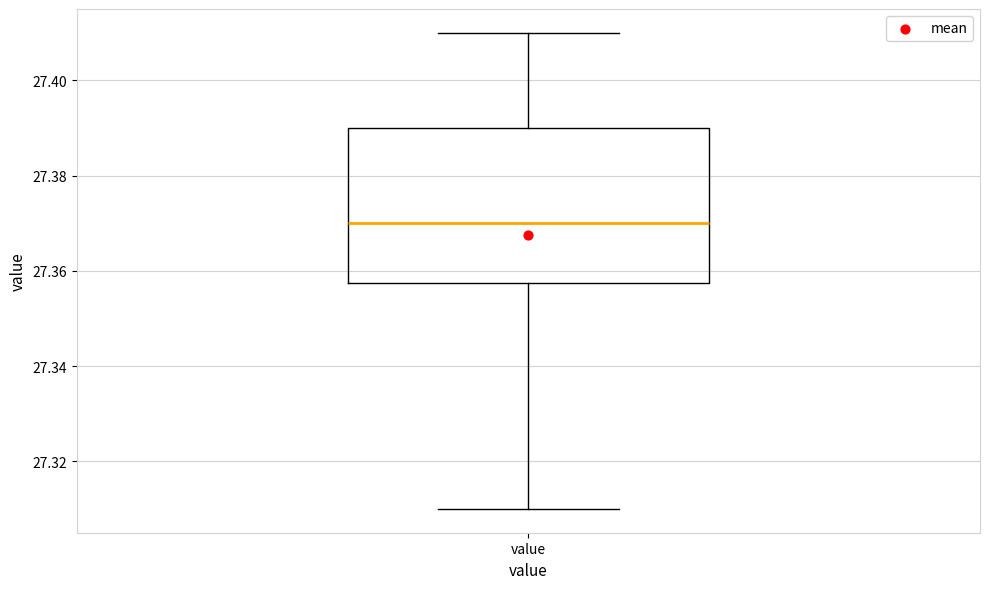

Read this box plot against the y-axis: the position of the median line, the range covered by the box, and the ends of both whiskers. The values are not printed on the chart, so give them approximately, as read against the axis.

median 27.370, box 27.358 to 27.390, whiskers 27.310 to 27.410